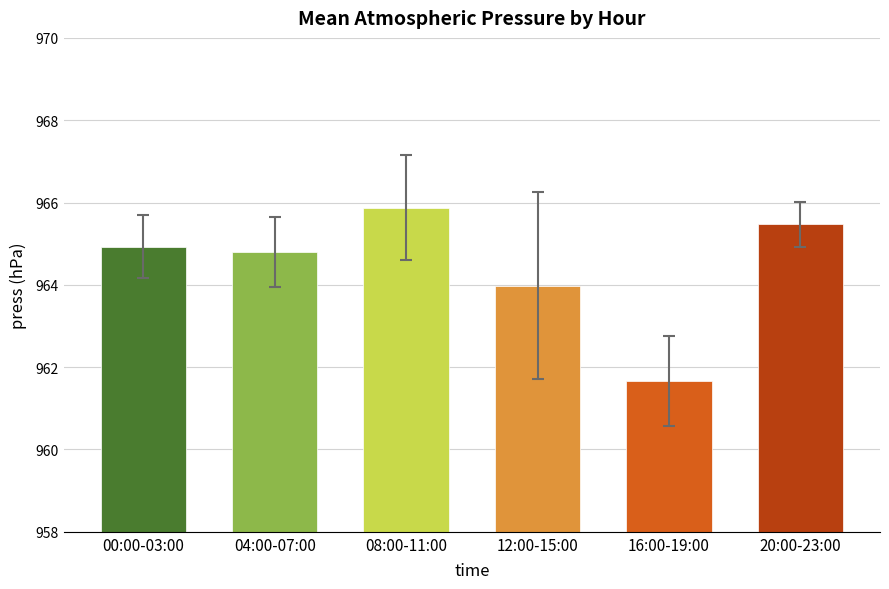

Does the chart contain stacked bars?

No